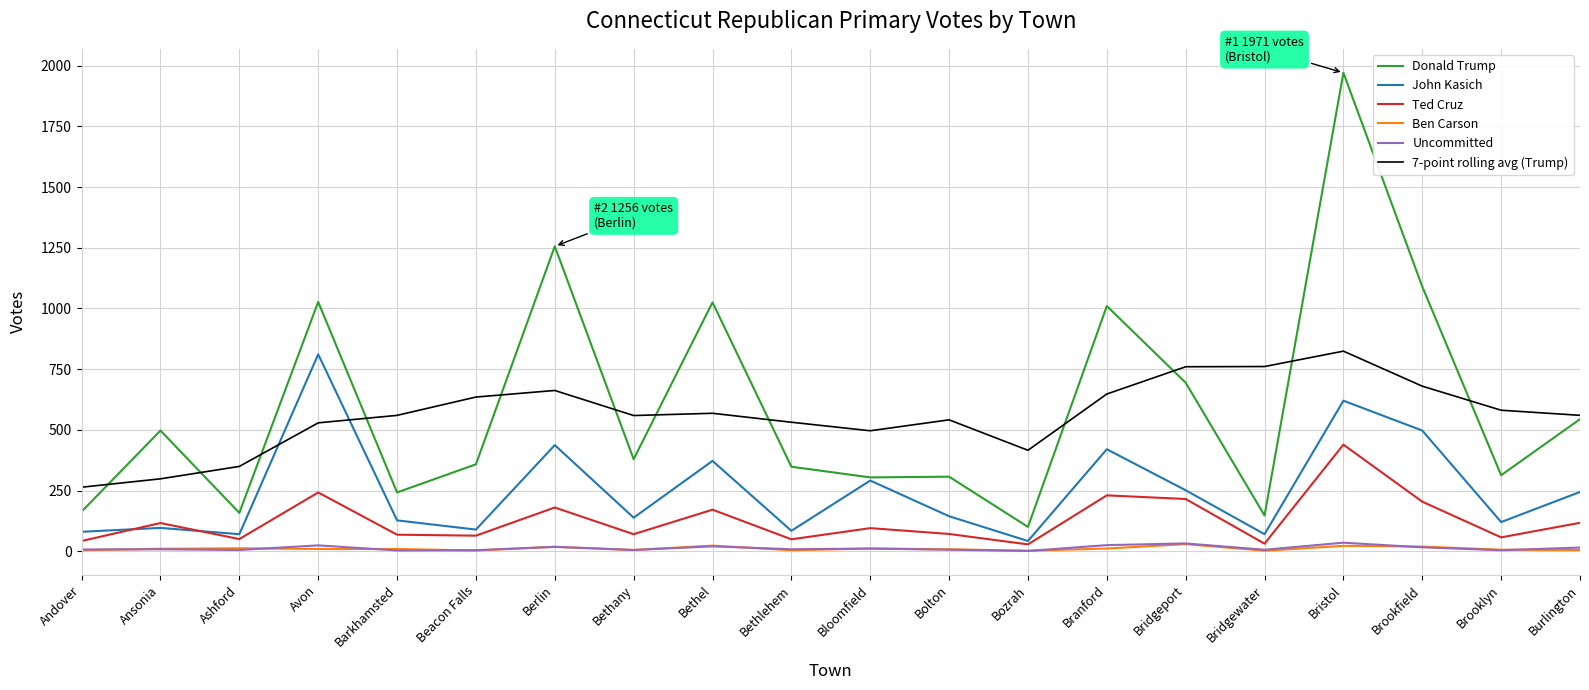

Count the number of data series in this chart.

6